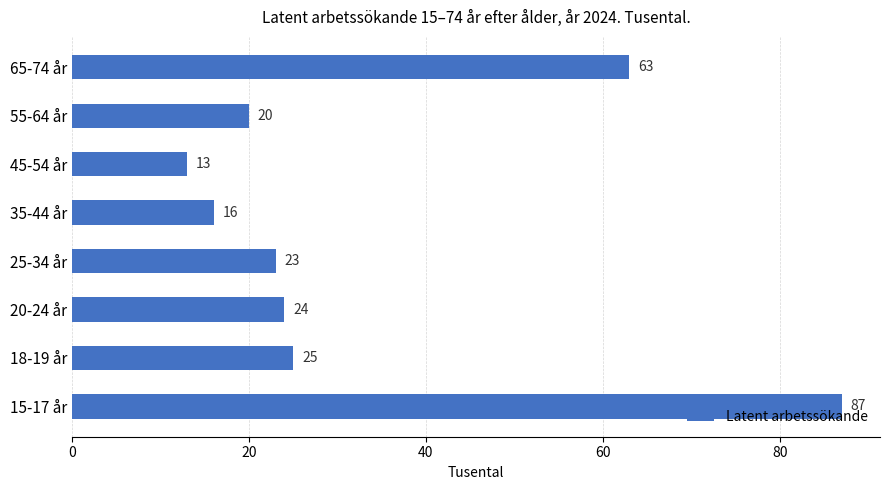

True or false: the data shows 24 at 20-24 år.

True